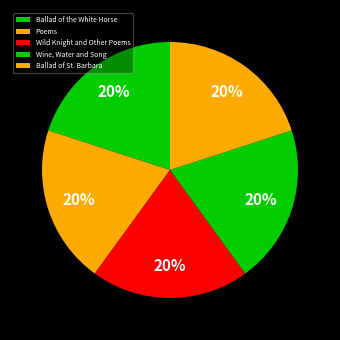

Do Ballad of St. Barbara and Wine, Water and Song together represent more than half of the pie?

No